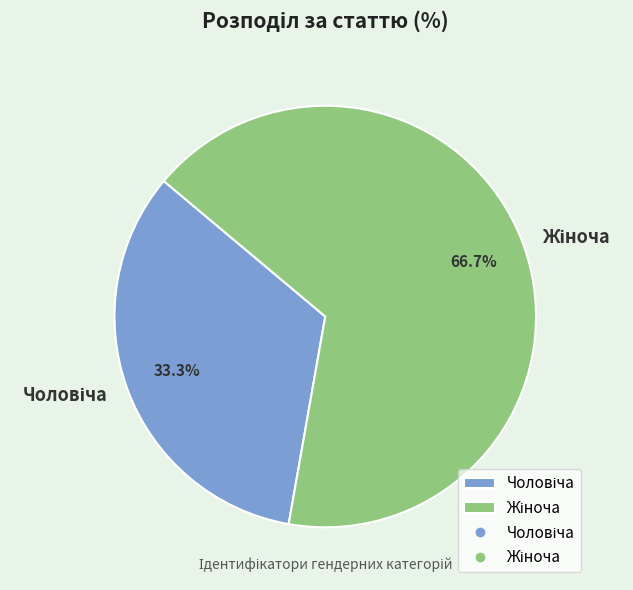

Count the number of slices in the pie.

2